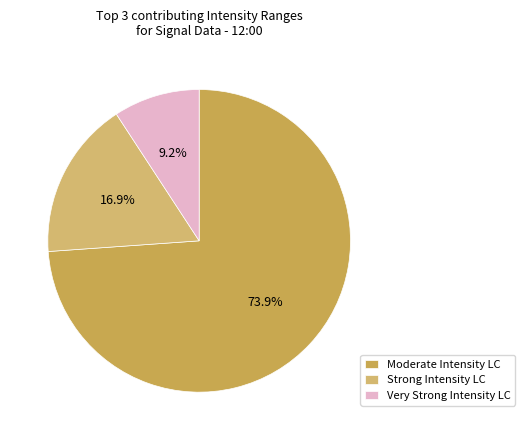

To the nearest percent, what is the average slice percentage?

33%